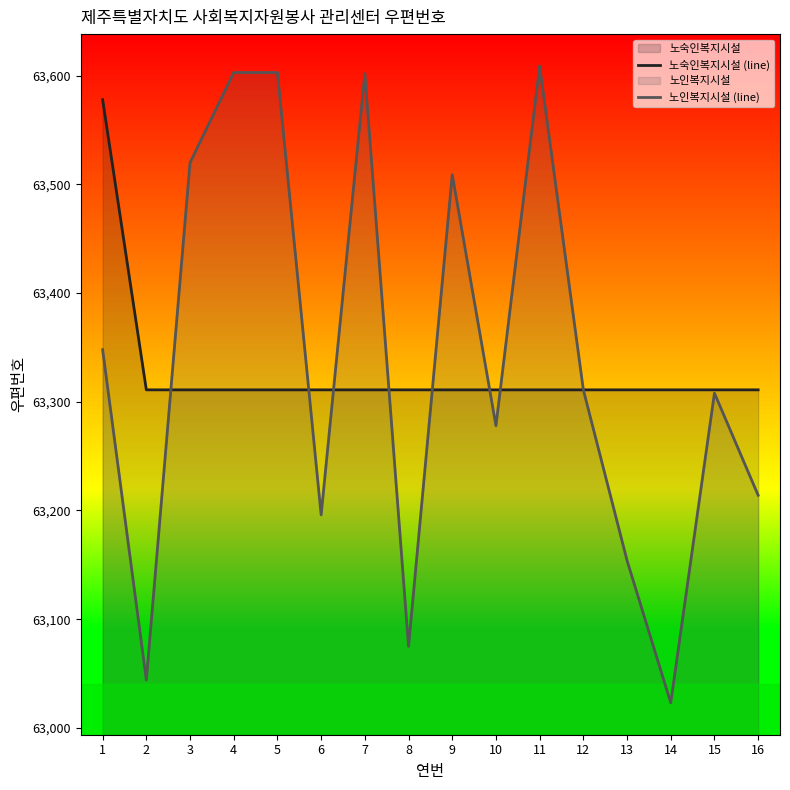

Reading left to right, what are all the values shown in this chart?

노숙인복지시설 (line): 1=63578	2=63311	3=63311	4=63311	5=63311	6=63311	7=63311	8=63311	9=63311	10=63311	11=63311	12=63311	13=63311	14=63311	15=63311	16=63311
노인복지시설 (line): 1=63348	2=63044	3=63520	4=63603	5=63603	6=63196	7=63602	8=63075	9=63509	10=63278	11=63609	12=63311	13=63154	14=63023	15=63308	16=63214